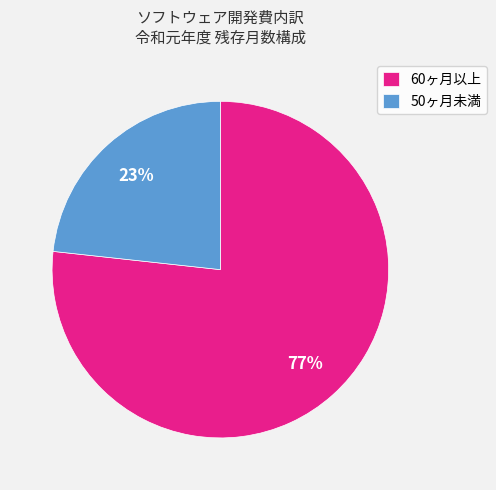

Which has a higher value, 60ヶ月以上 or 50ヶ月未満?

60ヶ月以上